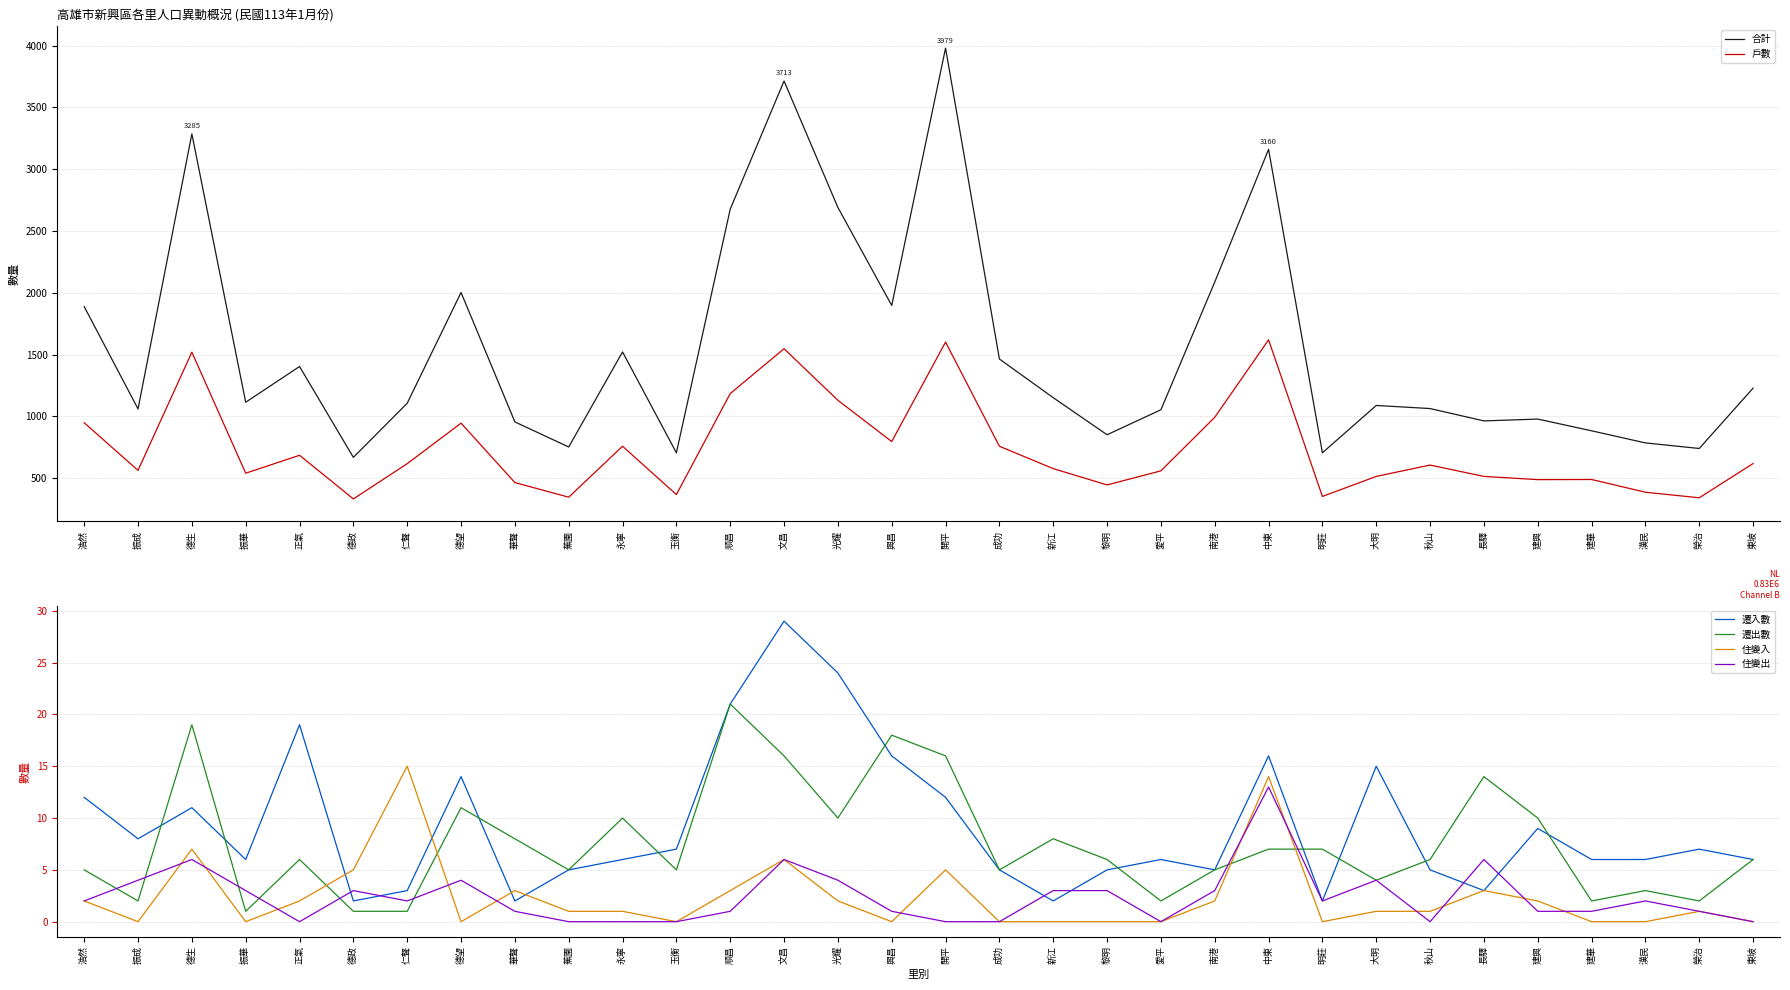

True or false: 住變出 has more than 0 points higher than both neighbors.

True